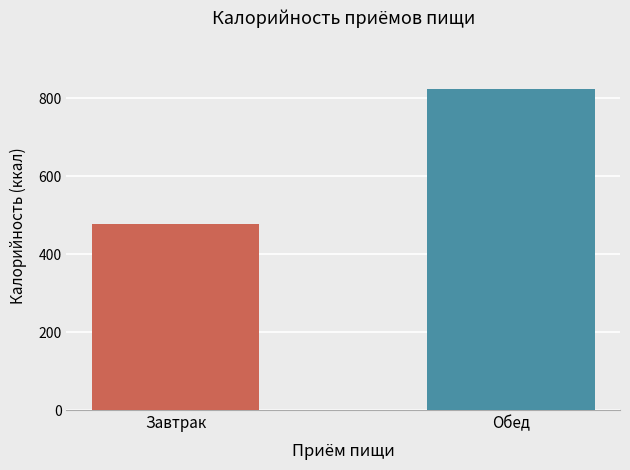

Reading right to left, transcribe all the data shown in this chart.

823.0	477.0